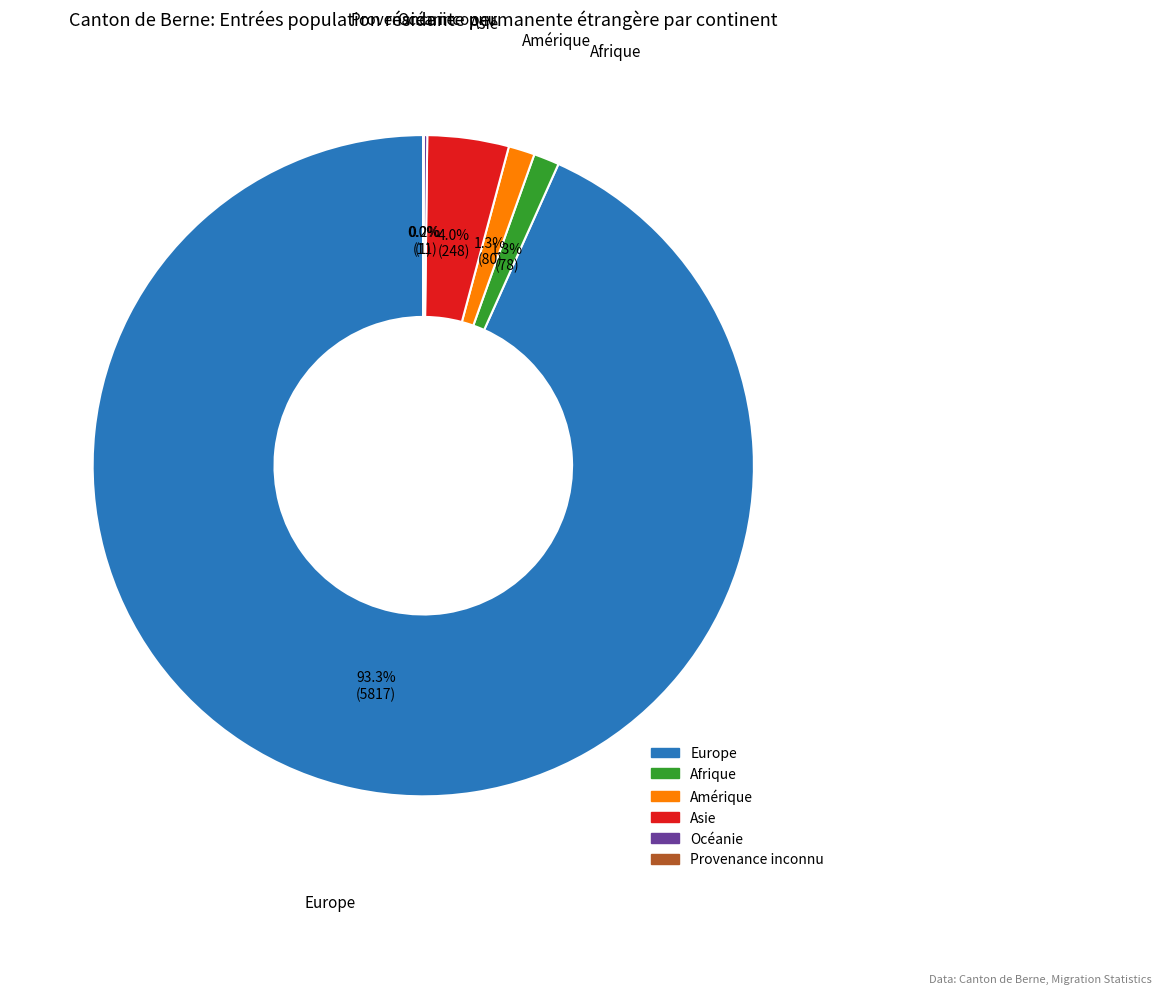

Between Amérique and Asie, which is larger?

Asie